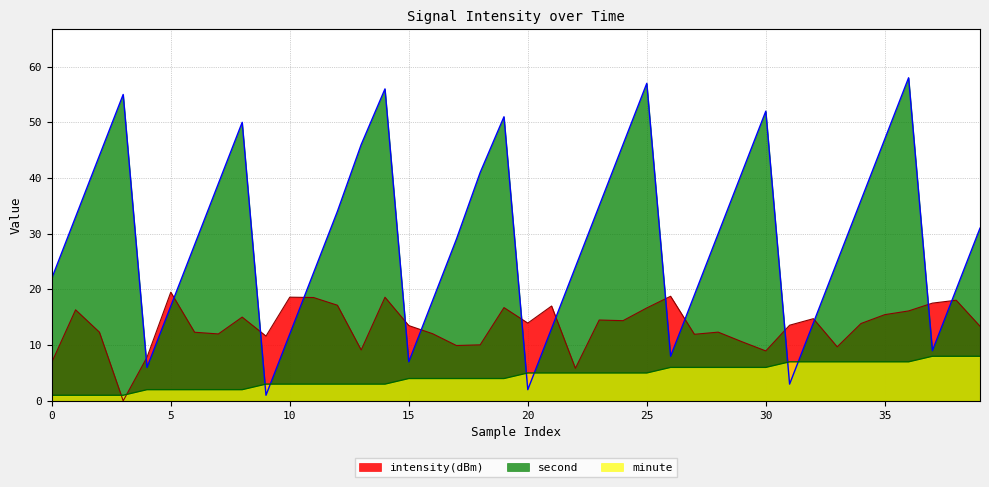

Which series changed the most between 3 and 9?

second